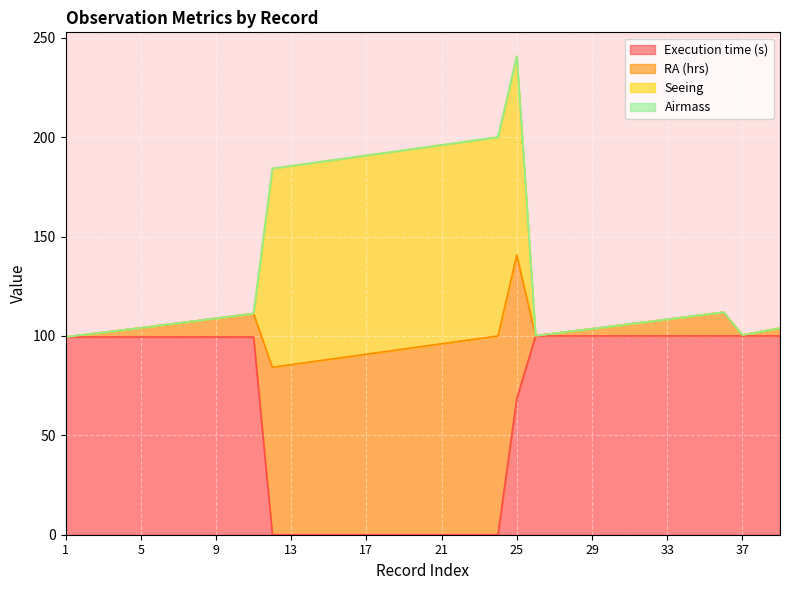

Is the value of Execution time (s) at 35 greater than the value of Seeing at 19?

No